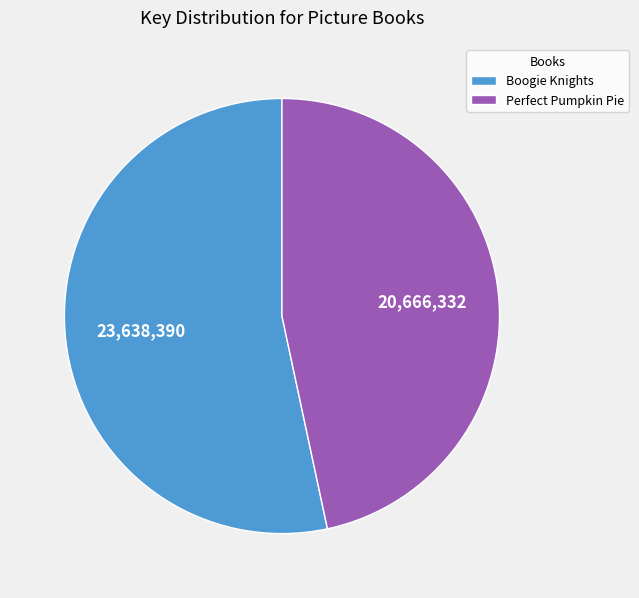

Which has a higher value, Perfect Pumpkin Pie or Boogie Knights?

Boogie Knights